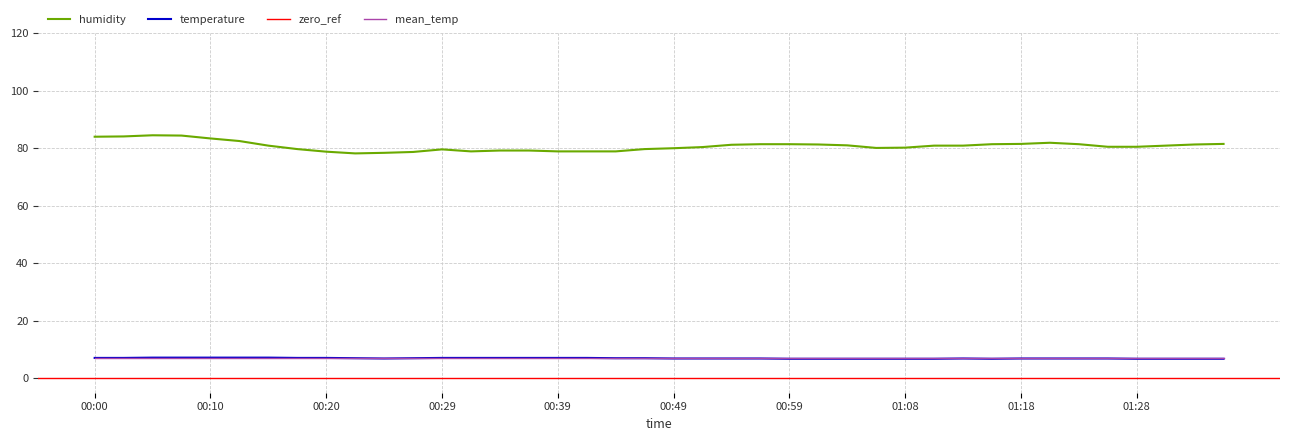

True or false: humidity and temperature intersect in this chart.

False